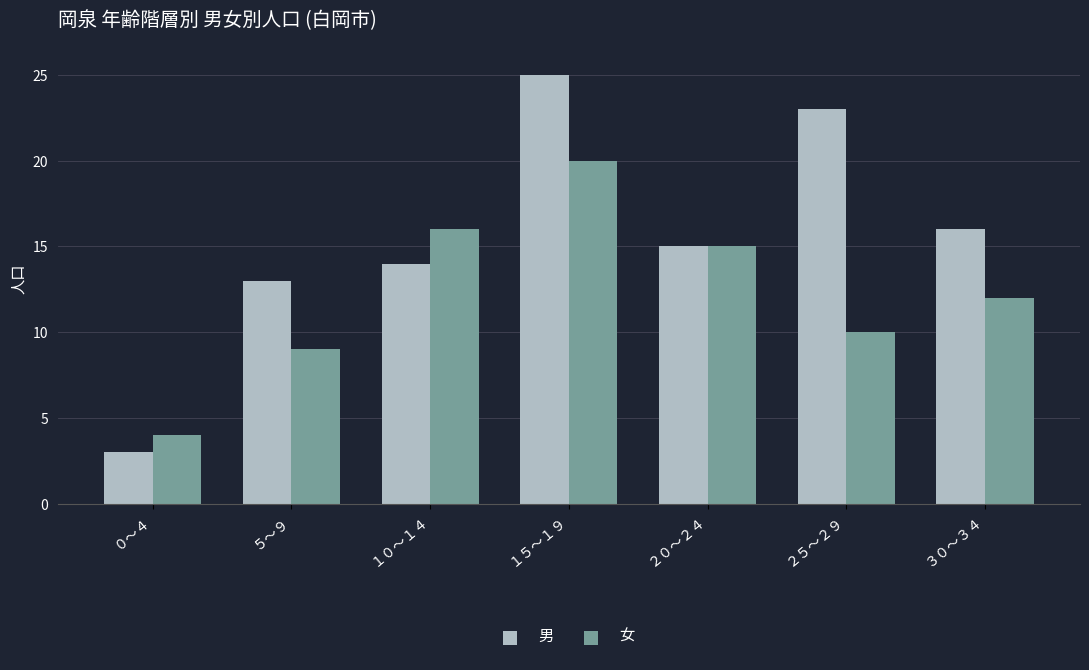

Rank the series at １０～１４ from highest to lowest value.

女, 男